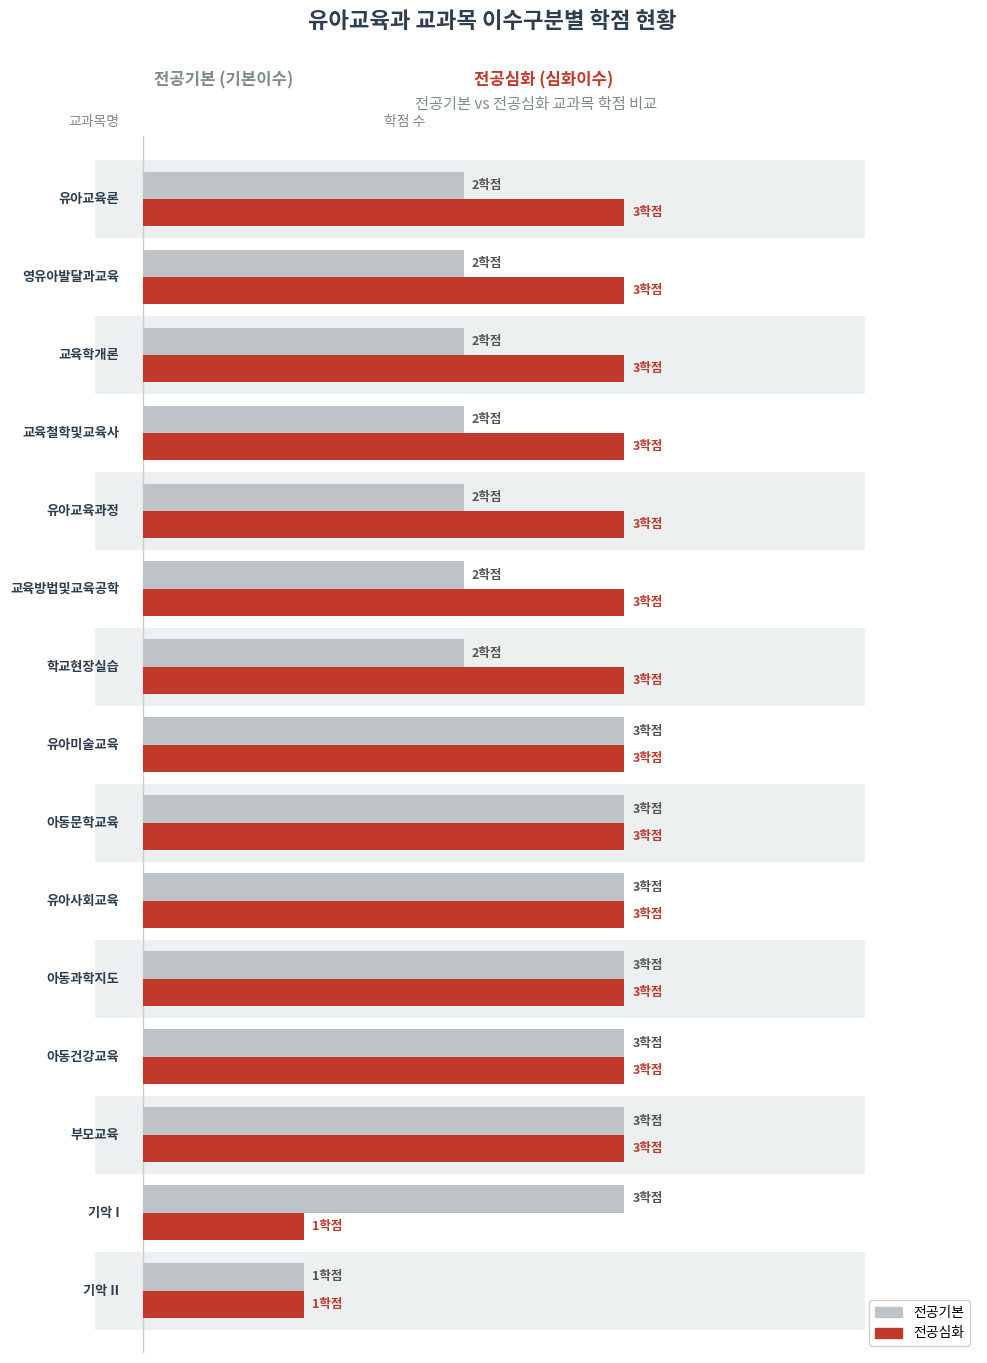

What position from the right is 유아사회교육?

6